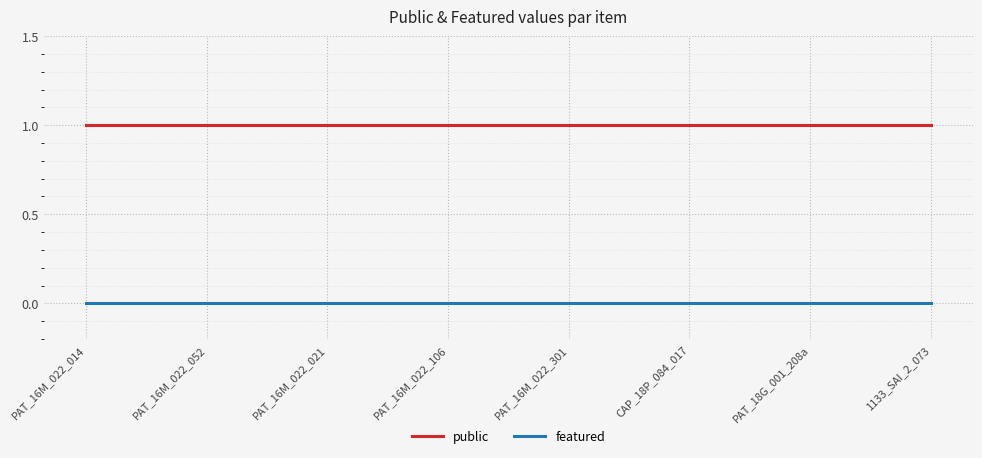

What is the total value across all series at PAT_16M_022_014?

1